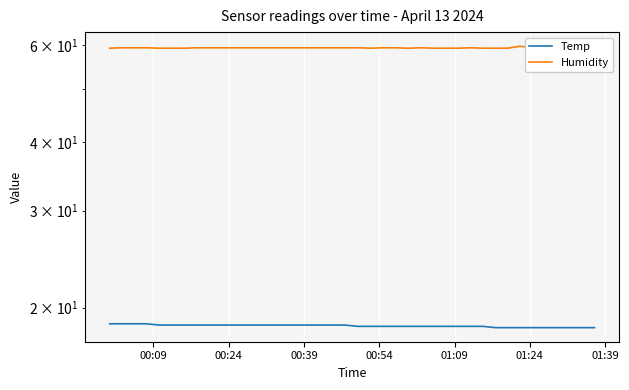

Count the number of categories in the chart.

40